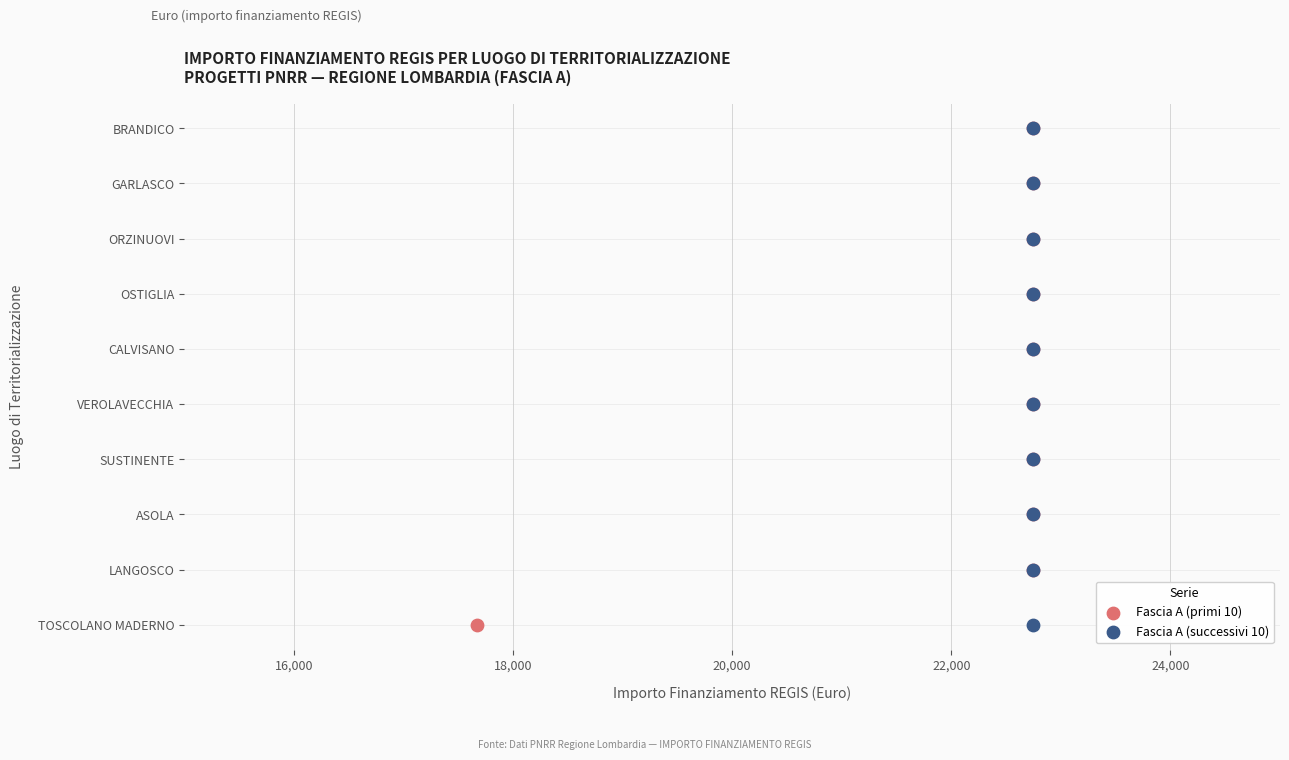

What are all the series names shown in the legend?

Fascia A (primi 10), Fascia A (successivi 10)